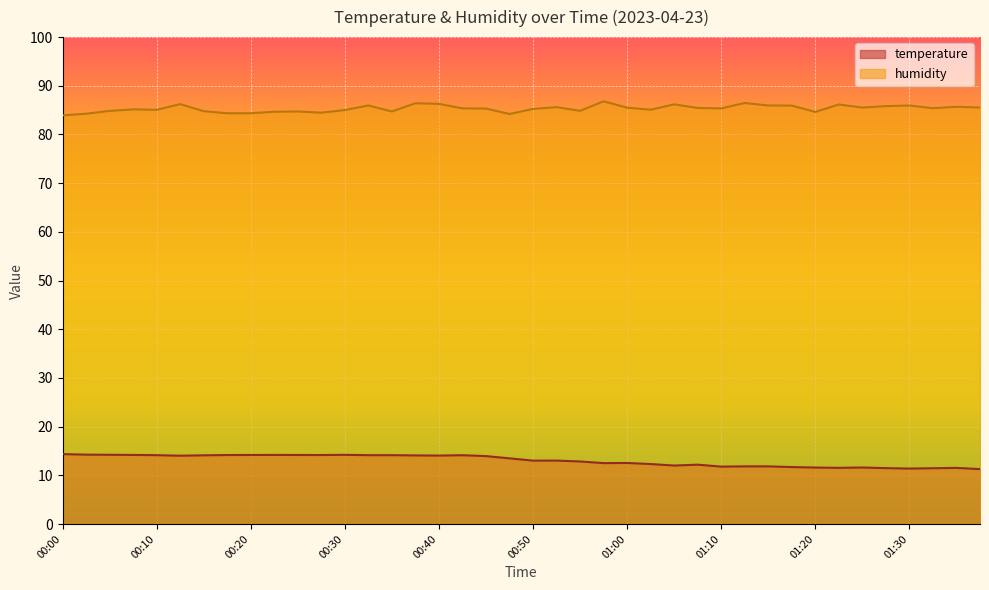

What is the label of the 9th point from the left?

00:20